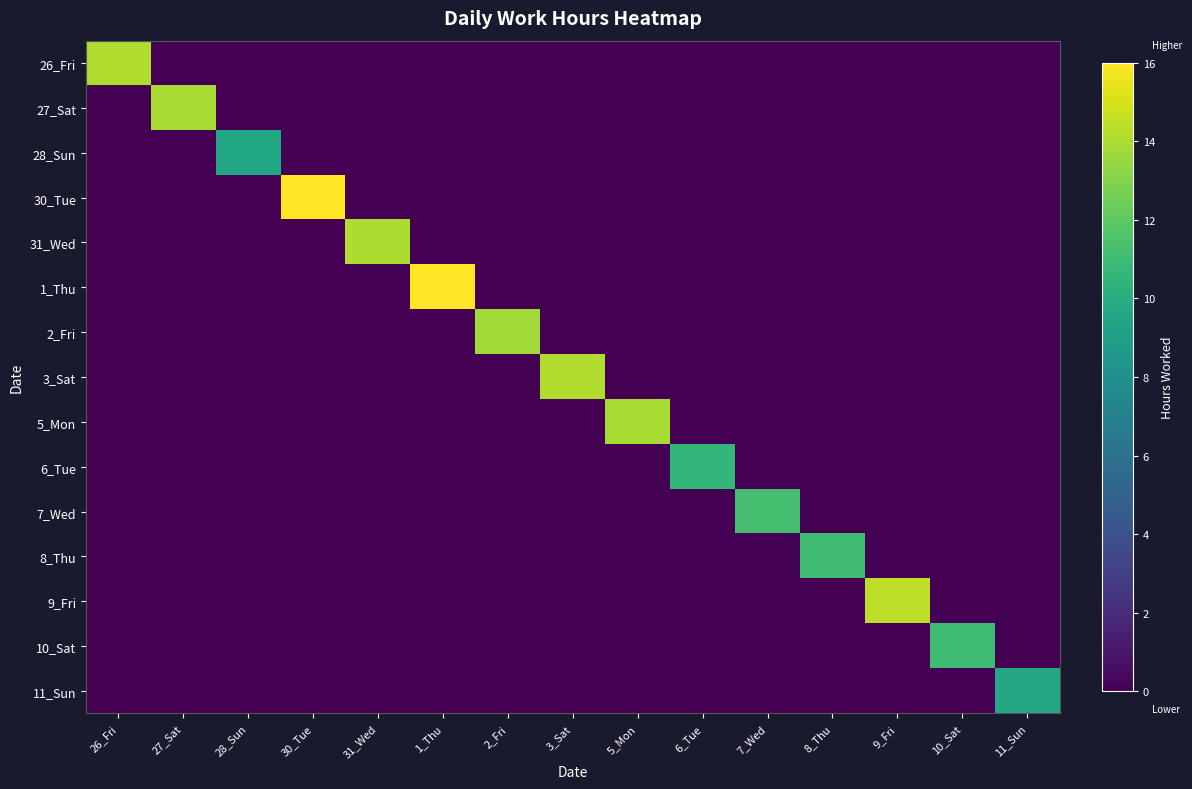

What is the greatest value displayed?

16.1